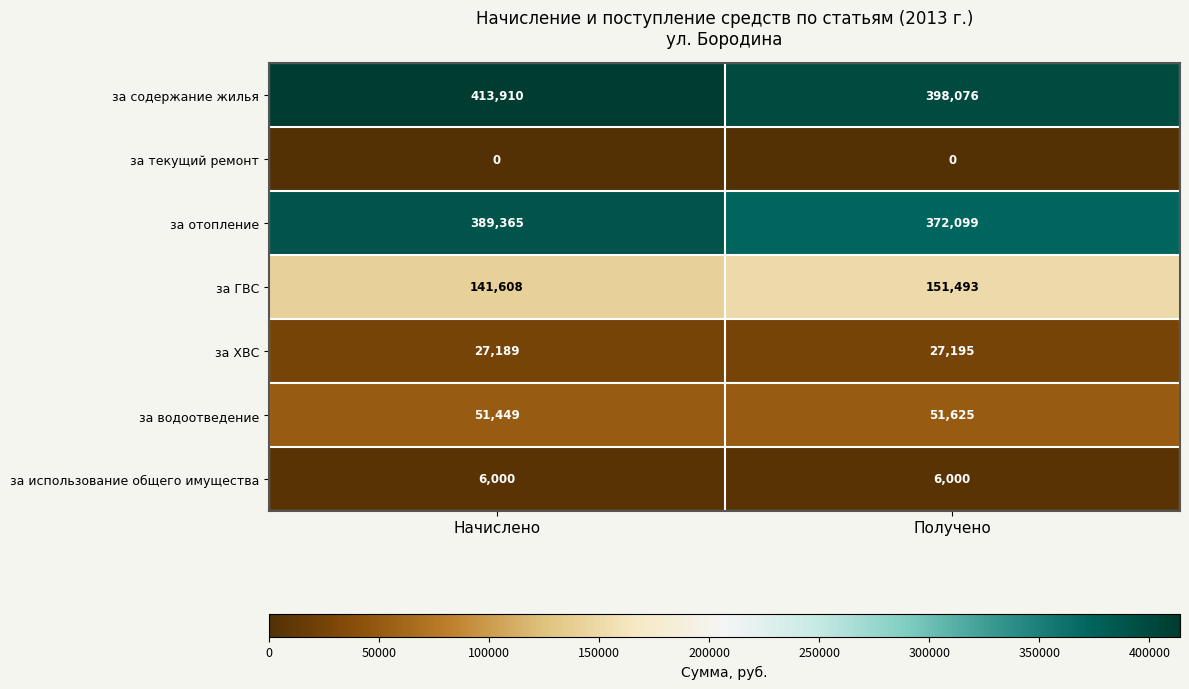

Reading left to right, list all the values displayed in this chart.

за содержание жилья: 413910	398076
за текущий ремонт: 0	0
за отопление: 389365	372099
за ГВС: 141608	151493
за ХВС: 27189	27195
за водоотведение: 51449	51625
за использование общего имущества: 6000	6000